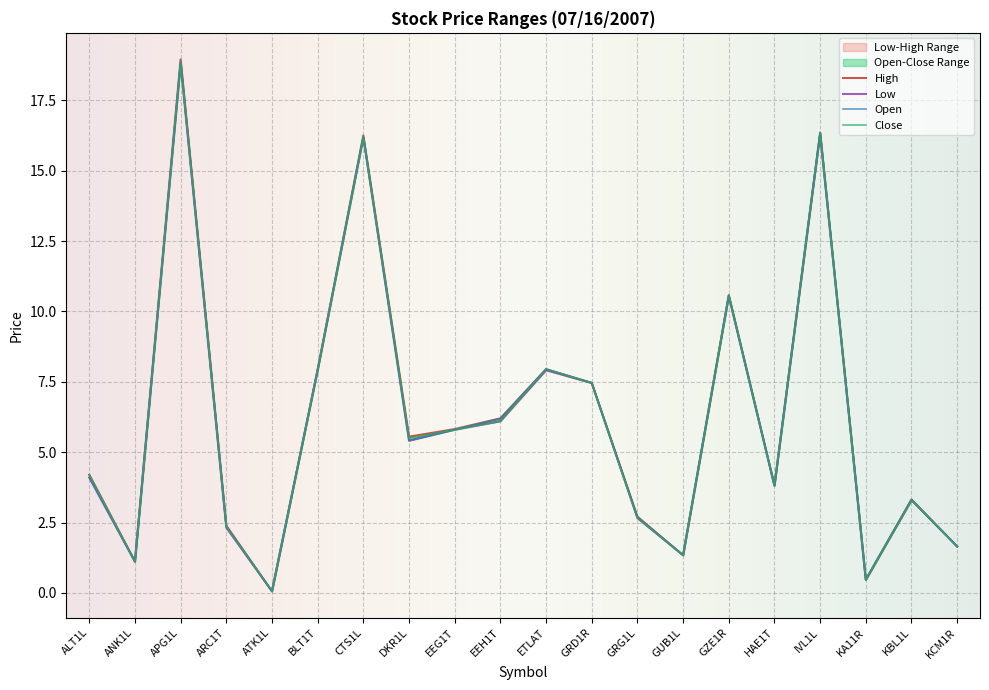

Reading left to right, what are all the values shown in this chart?

Open: ALT1L=4.1	ANK1L=1.1	APG1L=18.9	ARC1T=2.4	ATK1L=0.1	BLT1T=7.9	CTS1L=16.2	DKR1L=5.4	EEG1T=5.8	EEH1T=6.2	ETLAT=8.0	GRD1R=7.5	GRG1L=2.7	GUB1L=1.3	GZE1R=10.6	HAE1T=3.8	IVL1L=16.4	KA11R=0.5	KBL1L=3.3	KCM1R=1.6
High: ALT1L=4.2	ANK1L=1.1	APG1L=18.9	ARC1T=2.4	ATK1L=0.1	BLT1T=7.9	CTS1L=16.2	DKR1L=5.5	EEG1T=5.8	EEH1T=6.2	ETLAT=8.0	GRD1R=7.5	GRG1L=2.7	GUB1L=1.3	GZE1R=10.6	HAE1T=3.8	IVL1L=16.4	KA11R=0.5	KBL1L=3.3	KCM1R=1.6
Low: ALT1L=4.1	ANK1L=1.1	APG1L=18.8	ARC1T=2.3	ATK1L=0.1	BLT1T=7.9	CTS1L=16.2	DKR1L=5.4	EEG1T=5.8	EEH1T=6.1	ETLAT=7.9	GRD1R=7.5	GRG1L=2.7	GUB1L=1.3	GZE1R=10.6	HAE1T=3.8	IVL1L=16.3	KA11R=0.5	KBL1L=3.3	KCM1R=1.6
Close: ALT1L=4.2	ANK1L=1.1	APG1L=18.9	ARC1T=2.4	ATK1L=0.1	BLT1T=7.9	CTS1L=16.2	DKR1L=5.5	EEG1T=5.8	EEH1T=6.1	ETLAT=8.0	GRD1R=7.5	GRG1L=2.7	GUB1L=1.3	GZE1R=10.6	HAE1T=3.8	IVL1L=16.4	KA11R=0.5	KBL1L=3.3	KCM1R=1.6